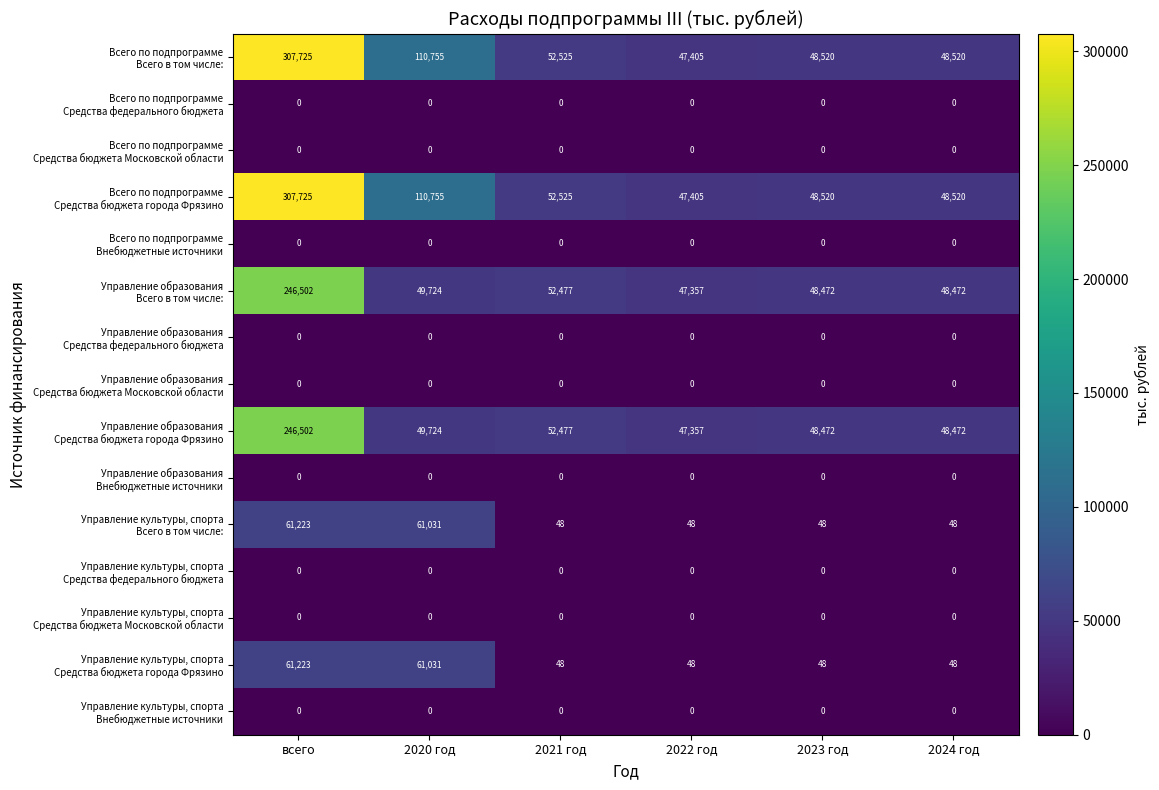

What is the difference between the highest and lowest values at 2024 год?

48520